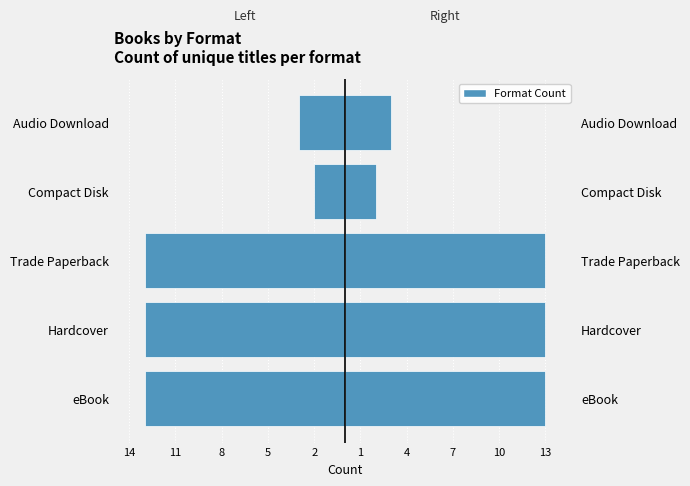

Which has a higher value, eBook or Hardcover?

eBook